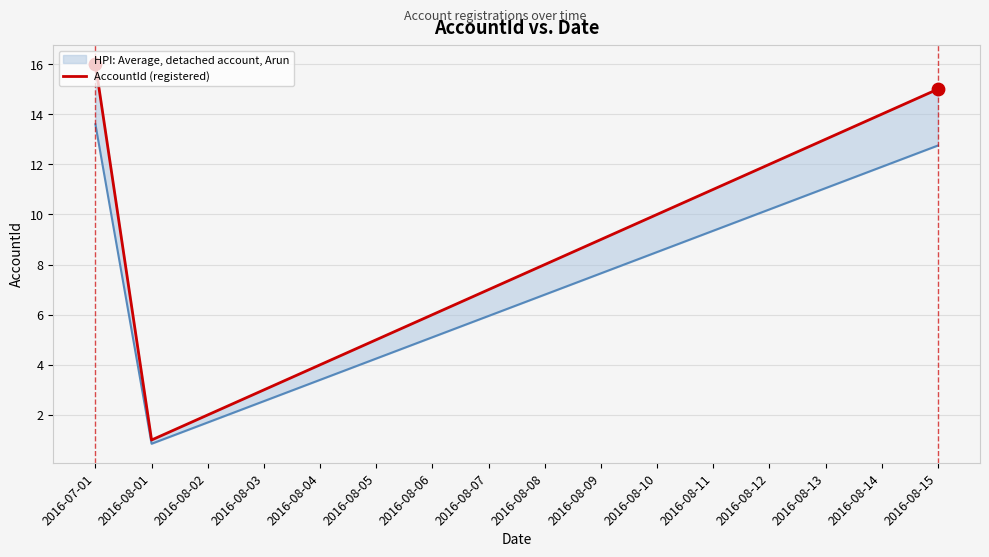

Approximately how many times larger is the value at 2016-08-09 compared to 2016-08-10?

0.9